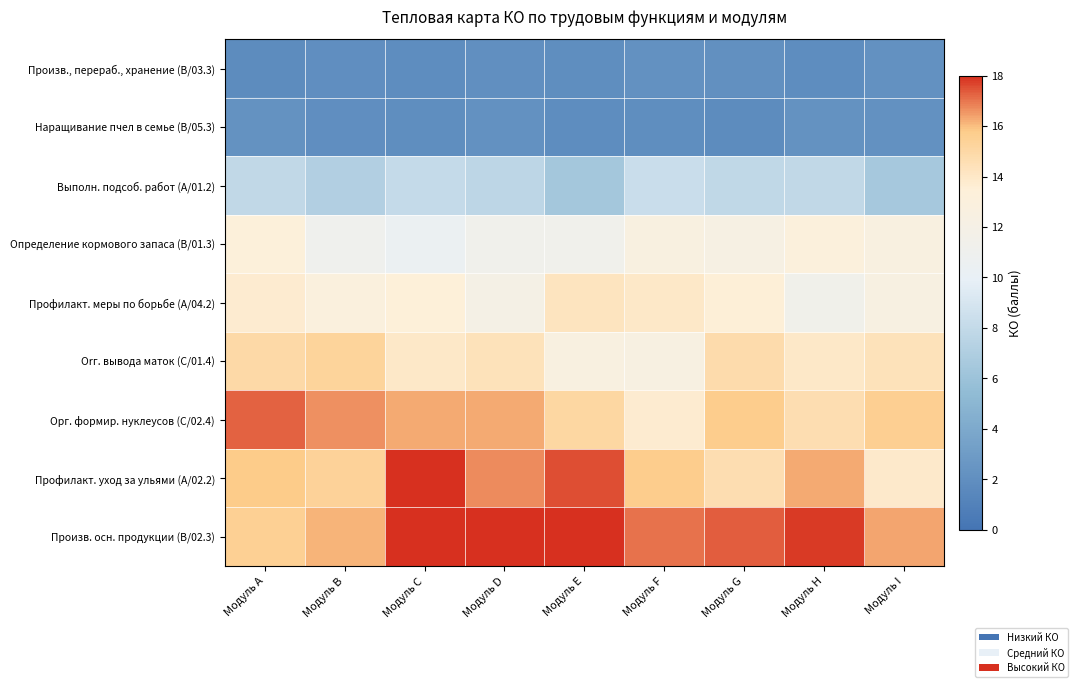

How many series are shown in this chart?

9